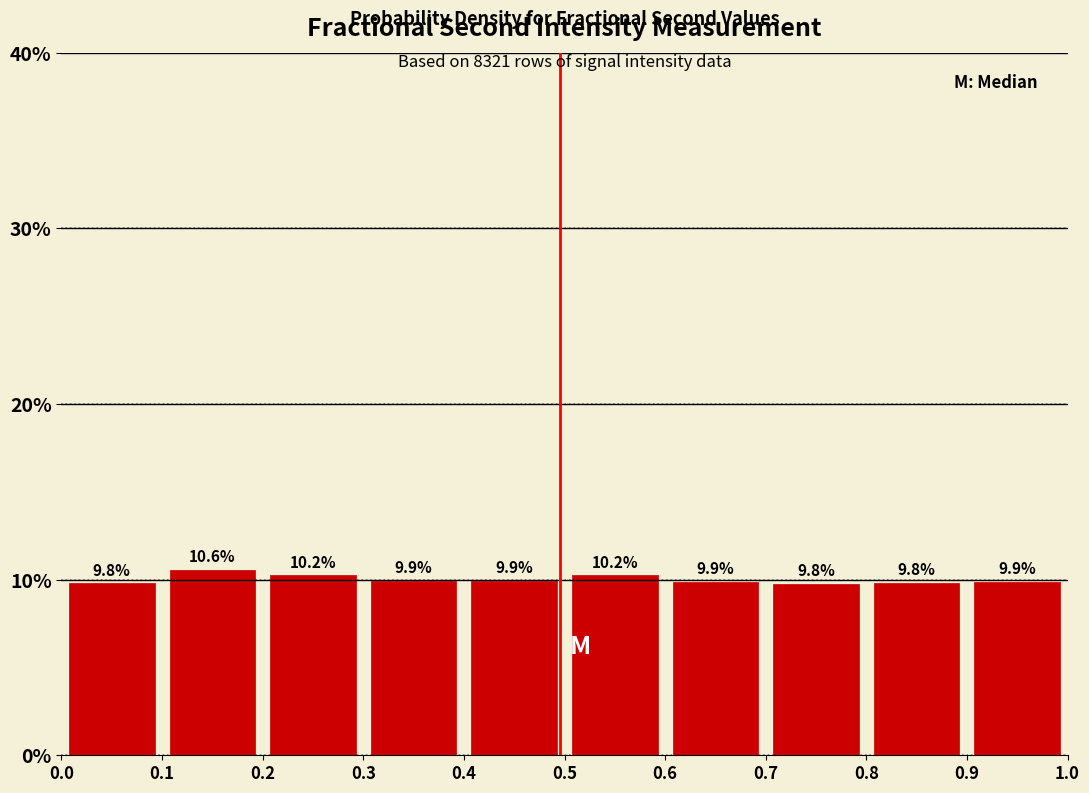

Reading left to right, transcribe this chart: for each bar, give the range it covers on the x-axis and its height.

0.0 to 0.1: 9.8
0.1 to 0.2: 10.6
0.2 to 0.3: 10.2
0.3 to 0.4: 9.9
0.4 to 0.5: 9.9
0.5 to 0.6: 10.2
0.6 to 0.7: 9.9
0.7 to 0.8: 9.8
0.8 to 0.9: 9.8
0.9 to 1.0: 9.9